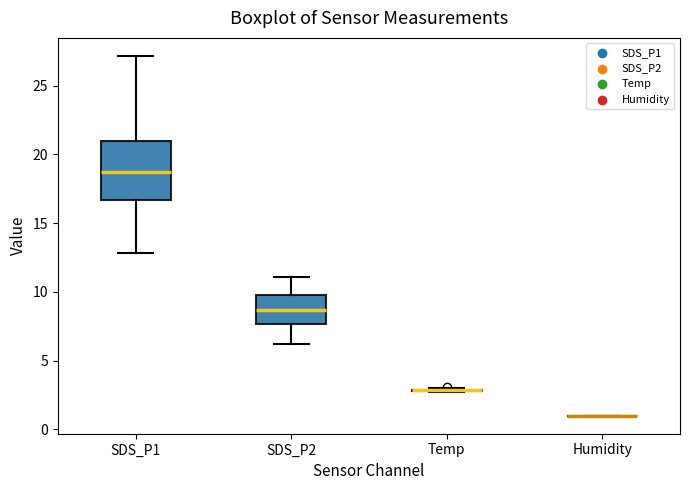

Which box is the tallest, from its lower edge to its upper edge?

SDS_P1